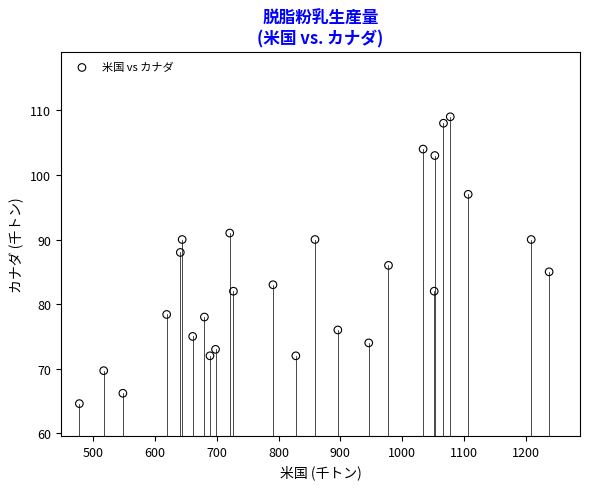

List the coordinates of all points as (X, Y) pairs, reading left to right.

(477.6, 64.6)  (517.0, 69.7)  (548.0, 66.2)  (618.9, 78.4)  (641.0, 88.0)  (644.0, 90.0)  (661.0, 75.0)  (680.0, 78.0)  (689.0, 72.0)  (698.0, 73.0)  (721.0, 91.0)  (727.0, 82.0)  (791.0, 83.0)  (828.0, 72.0)  (859.0, 90.0)  (896.0, 76.0)  (946.0, 74.0)  (978.0, 86.0)  (1034.0, 104.0)  (1052.0, 82.0)  (1053.0, 103.0)  (1067.0, 108.0)  (1078.0, 109.0)  (1107.0, 97.0)  (1209.0, 90.0)  (1238.0, 85.0)